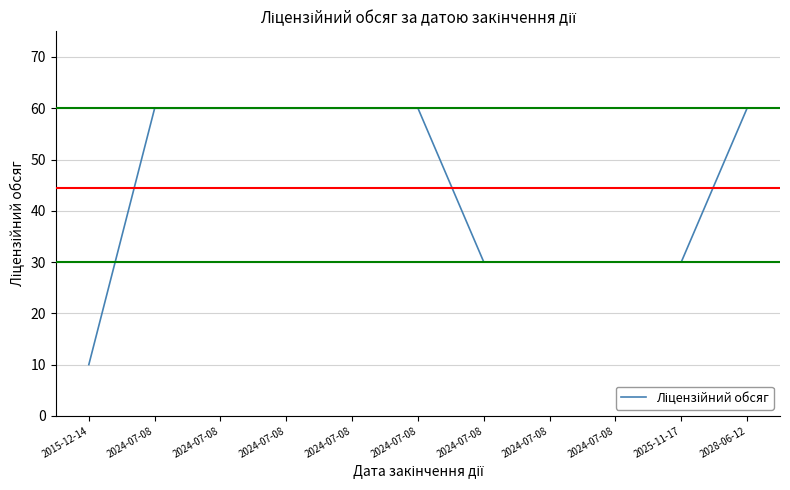

Where is the data nearest to the value 35?

2024-07-08